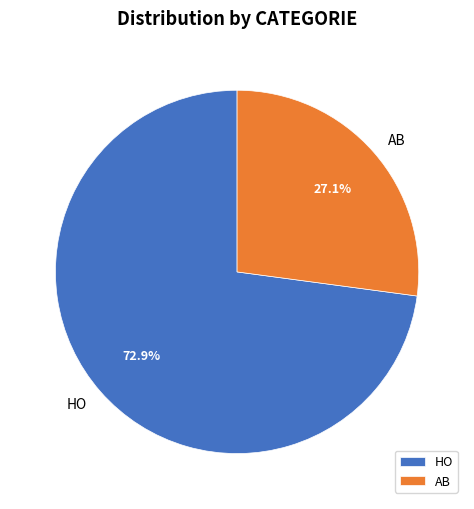

Between AB and HO, which is larger?

HO